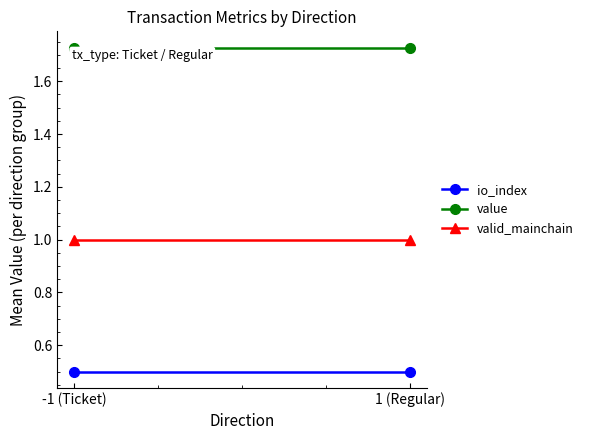

Which series has the widest spread of values?

io_index